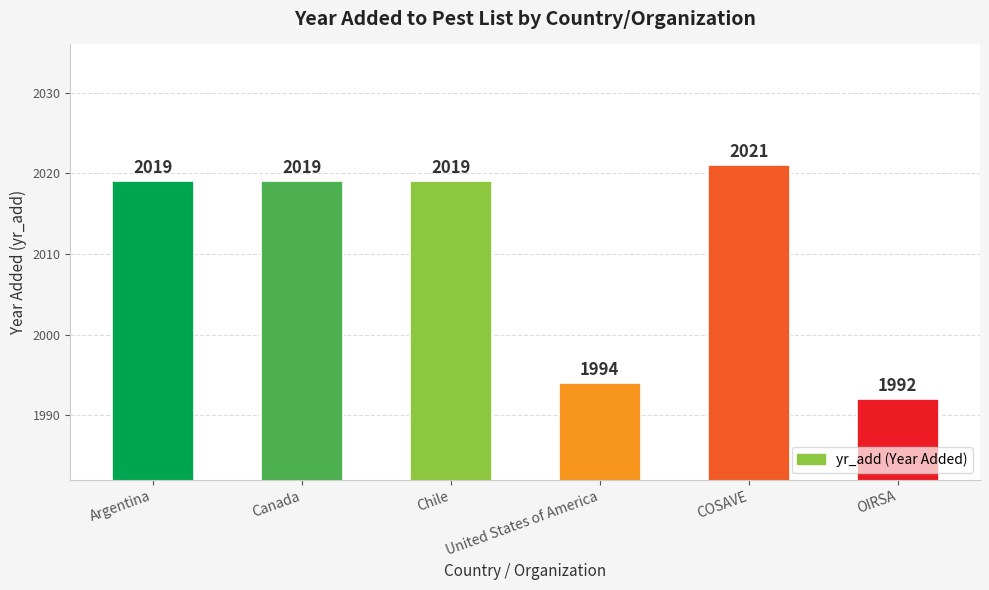

Between OIRSA and United States of America, which is larger?

United States of America